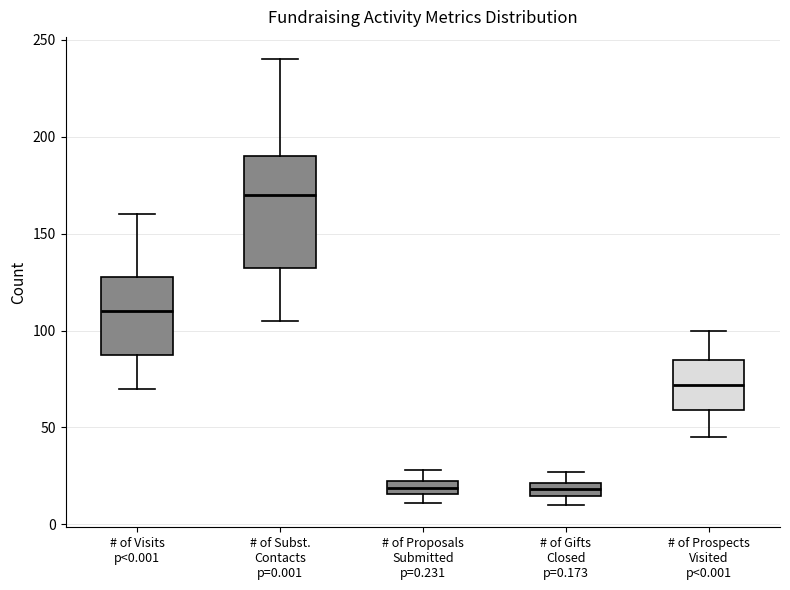

Which box's median line is the highest?

# of Subst. Contacts p=0.001